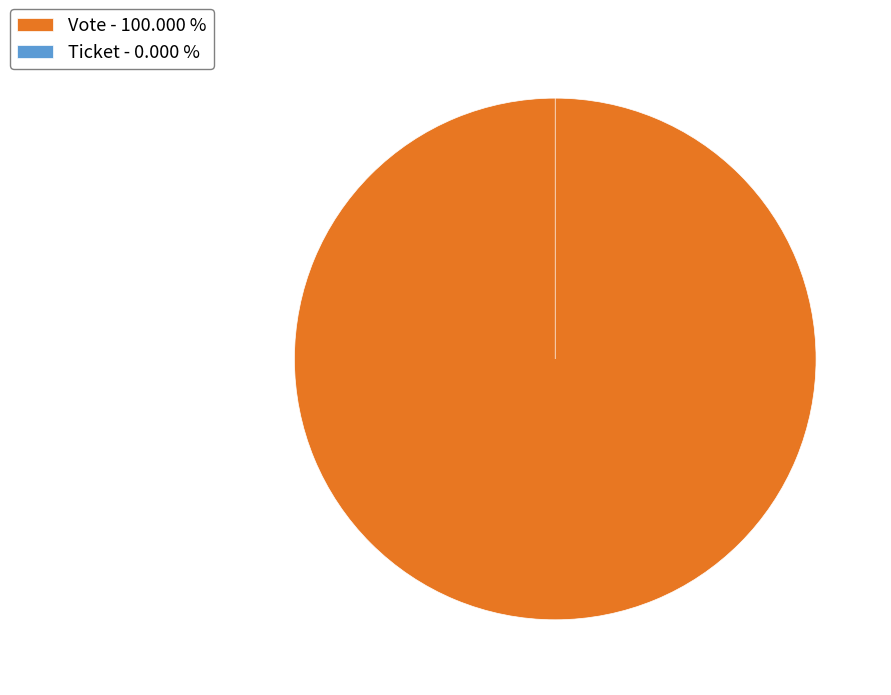

What percentage is the Vote slice, to the nearest percent?

100%